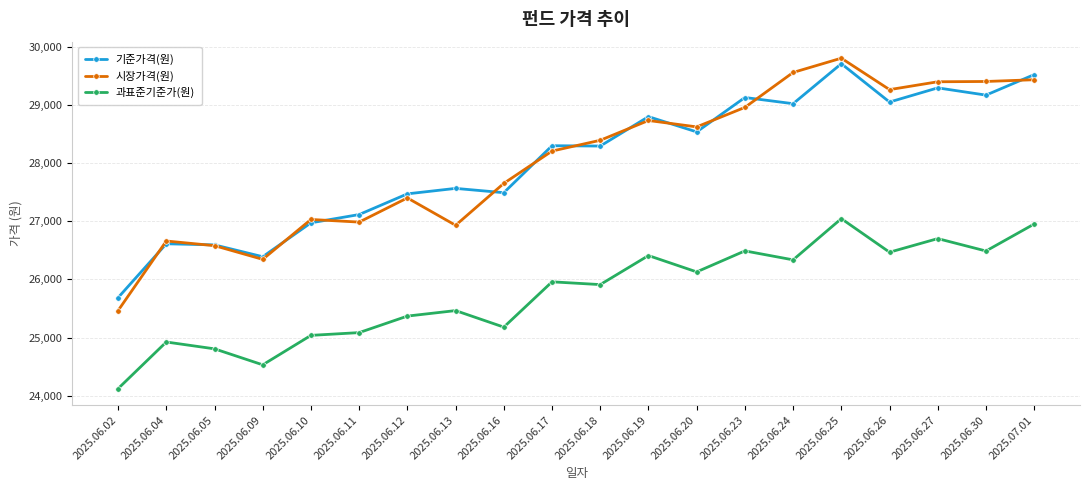

At which category is the sum across all series the highest?

2025.06.25